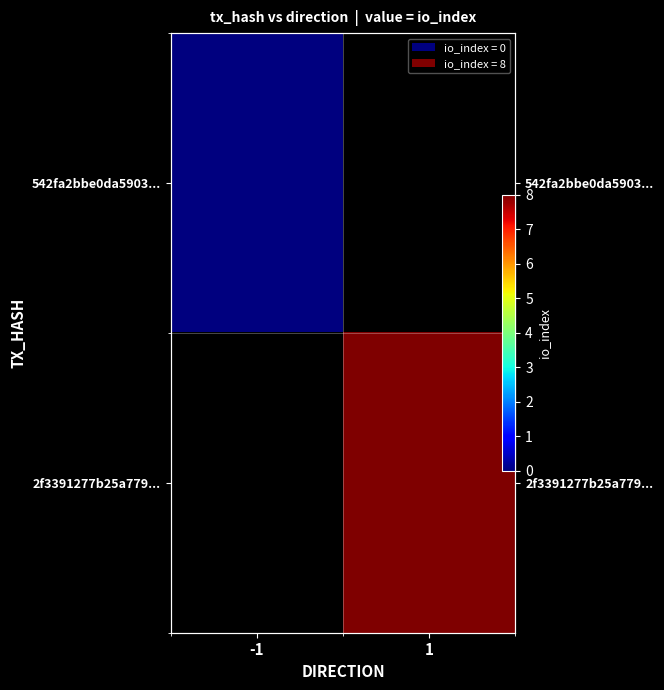

Is it true that 2f3391277b25a779... equals 11.7 at 1?

False